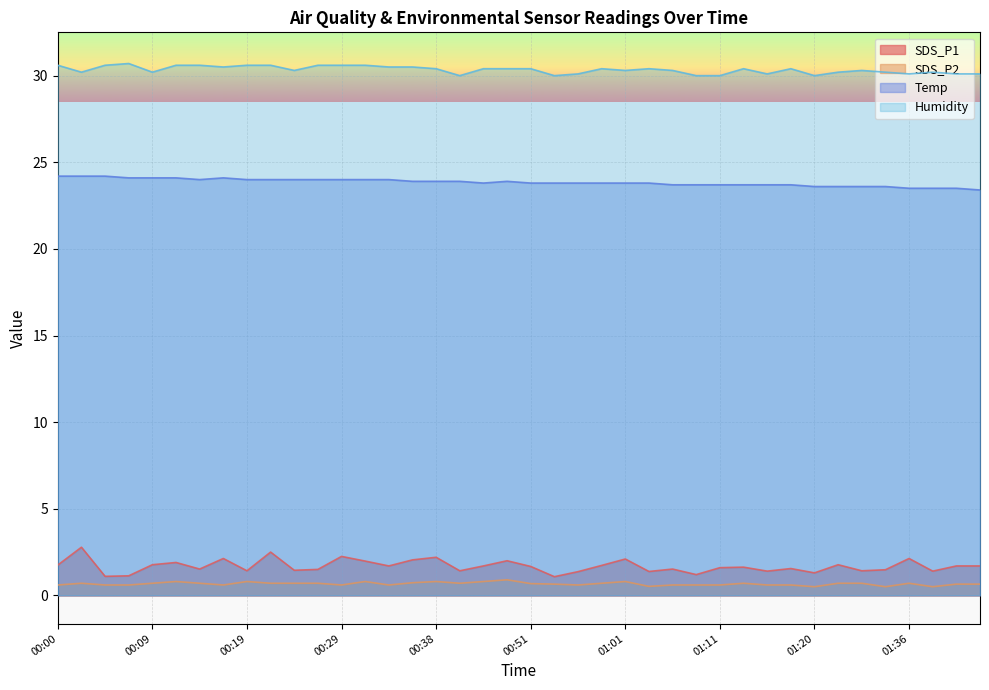

What position from the left is 00:04?

3